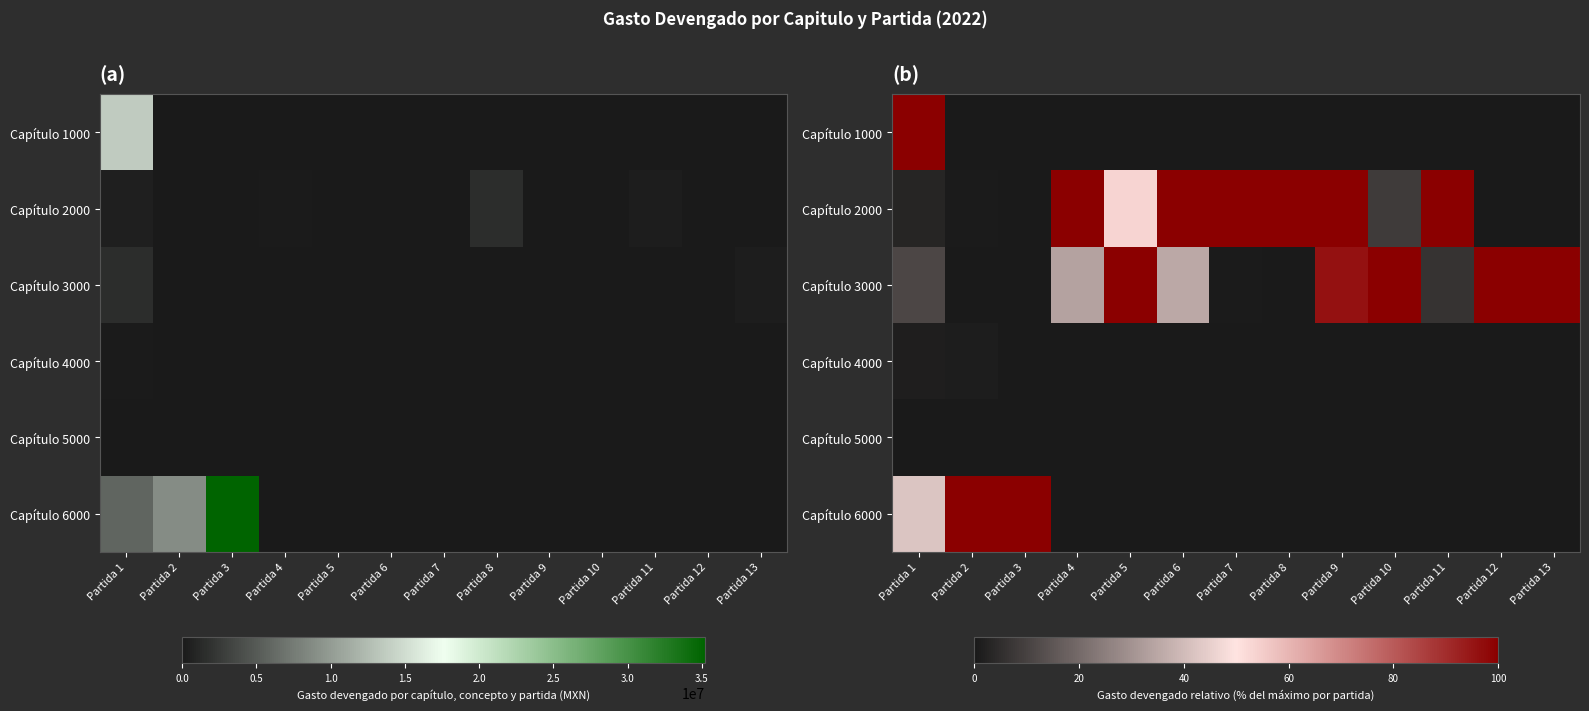

How many data points does each series have?

13